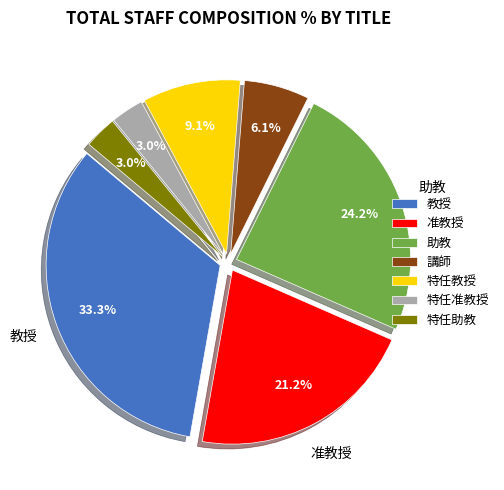

What is the largest slice in the pie chart?

教授